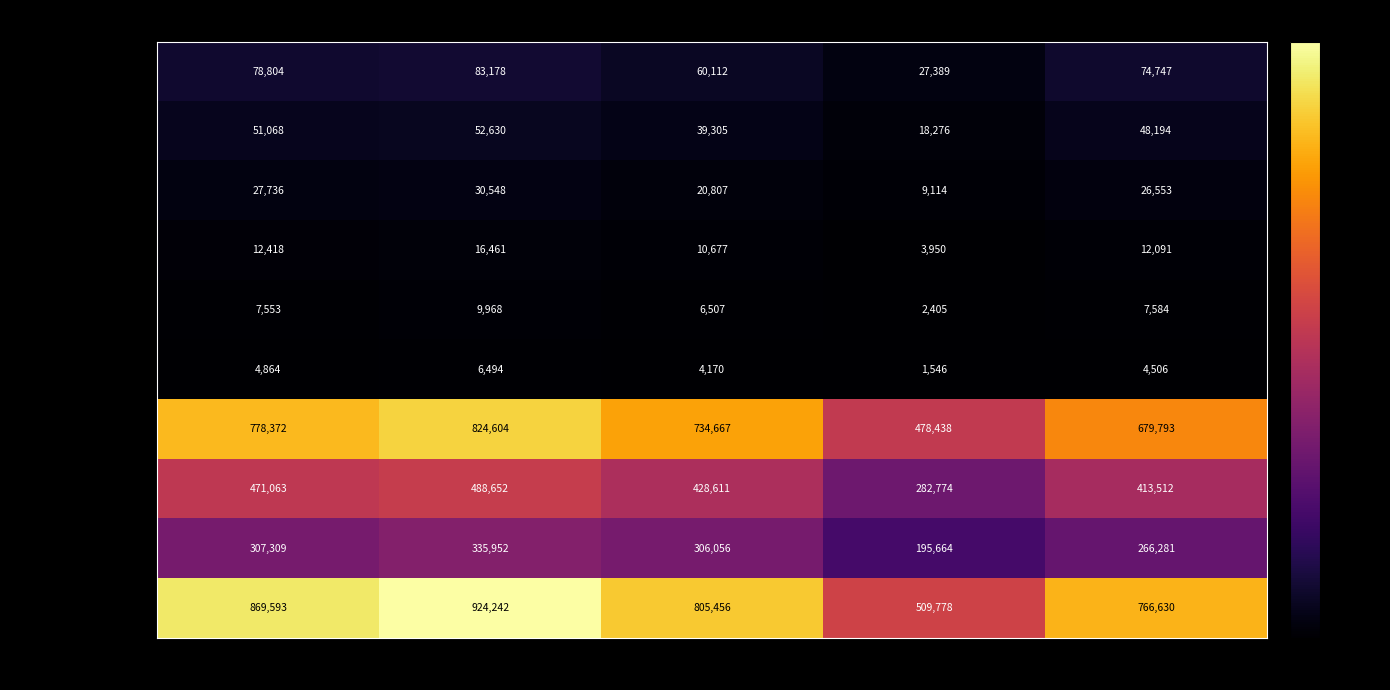

Between 2022-12-16 and 2023-01-06, which series saw the biggest shift?

TOTAL